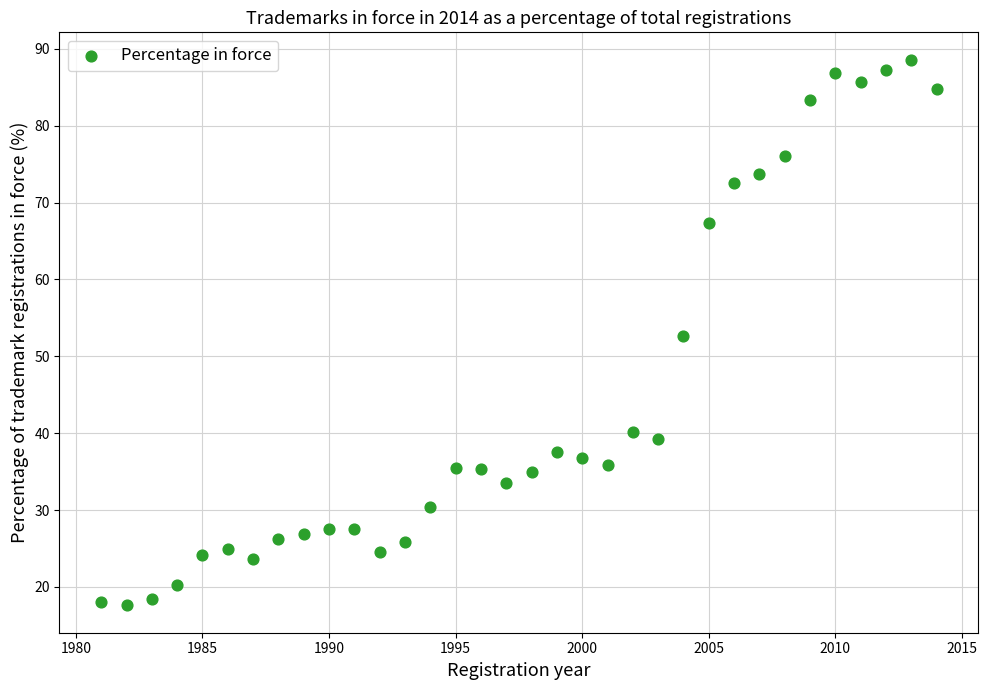

What is the range of Y values (max minus min)?

71.0